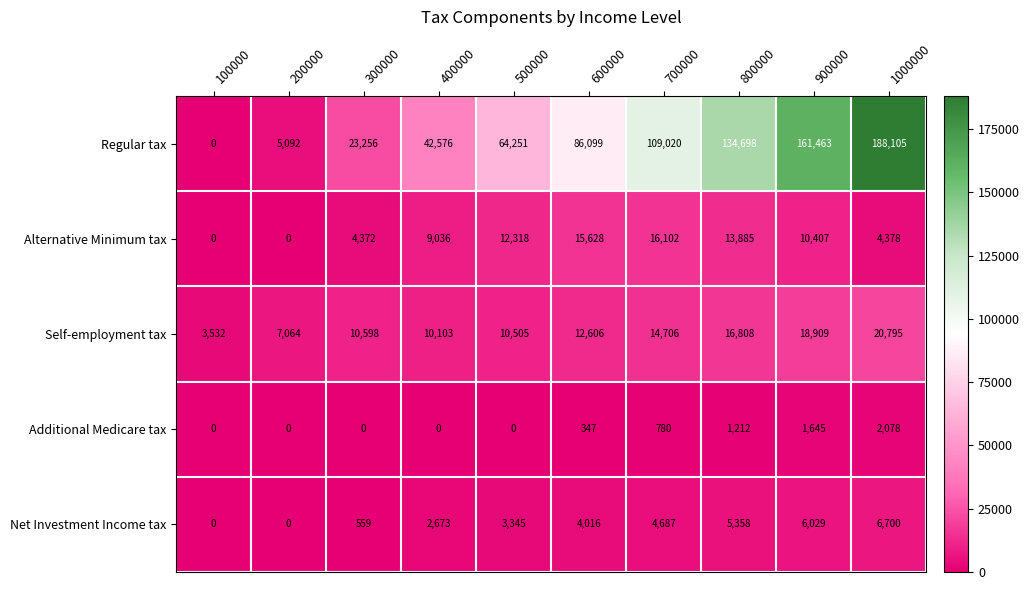

Read the Self-employment tax value at 900000.

18909